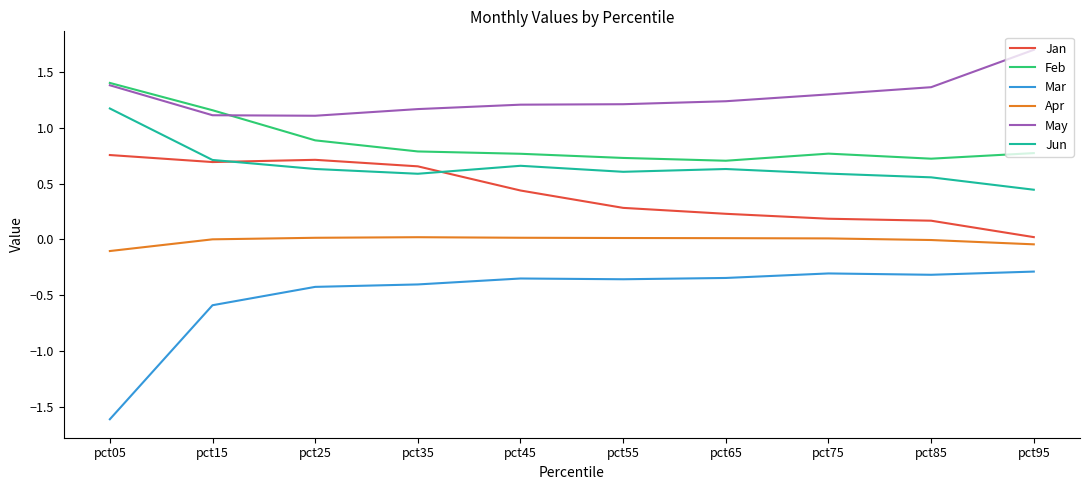

True or false: Mar and Jun cross at least once.

False